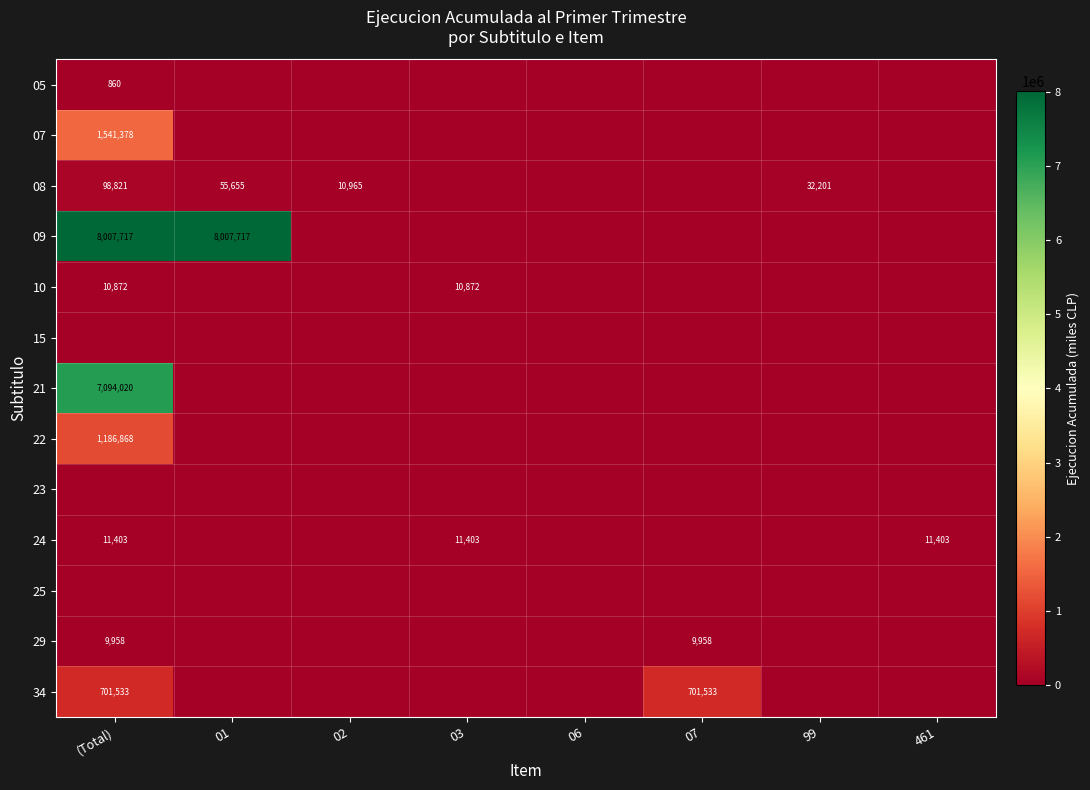

True or false: 21 has a value of 7094020 at (Total).

True